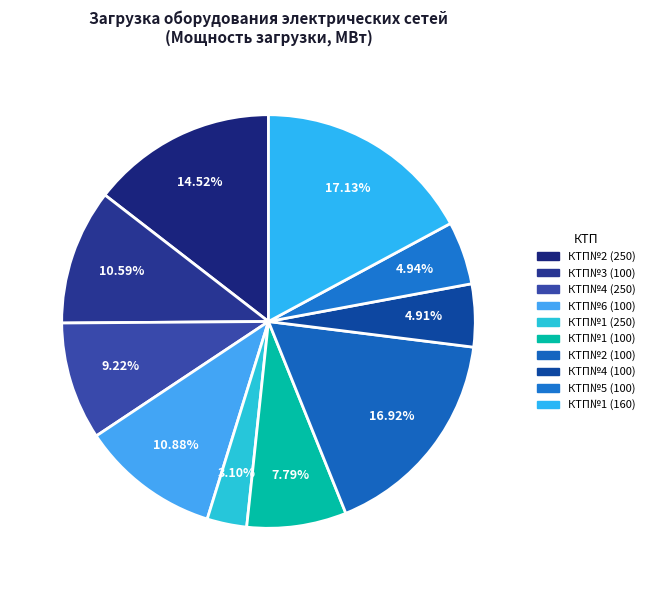

What percentage is the КТП№1 (100) slice, to the nearest percent?

8%